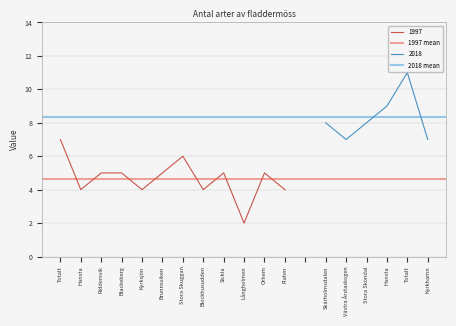

At which label does 1997 reach its peak?

Totalt